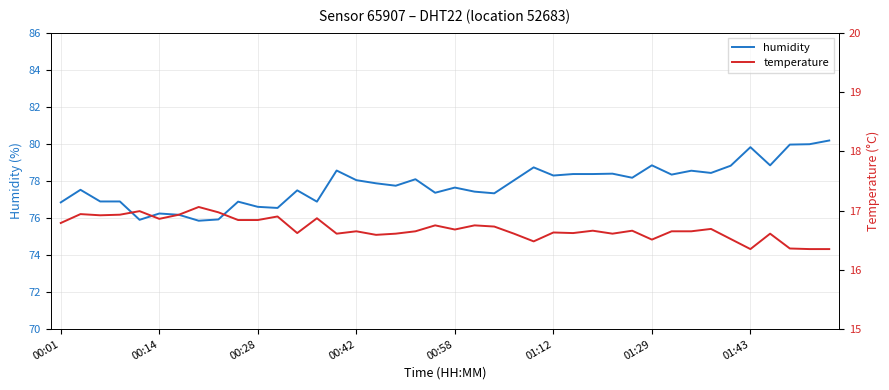

What is the maximum value for humidity?

80.2